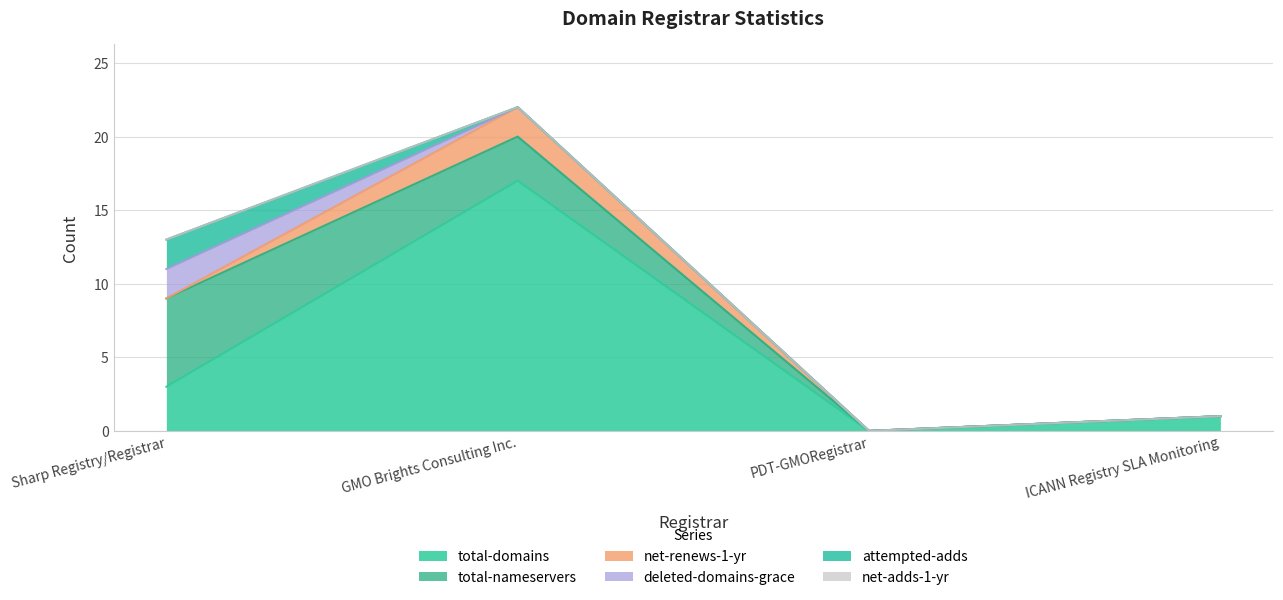

True or false: net-renews-1-yr and total-domains intersect in this chart.

False